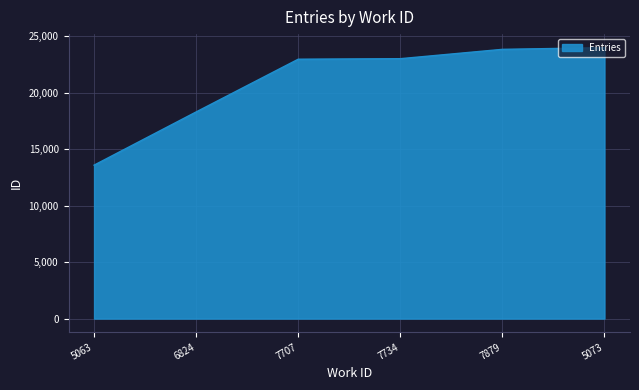

The value at 5073 is 33858. True or false?

False